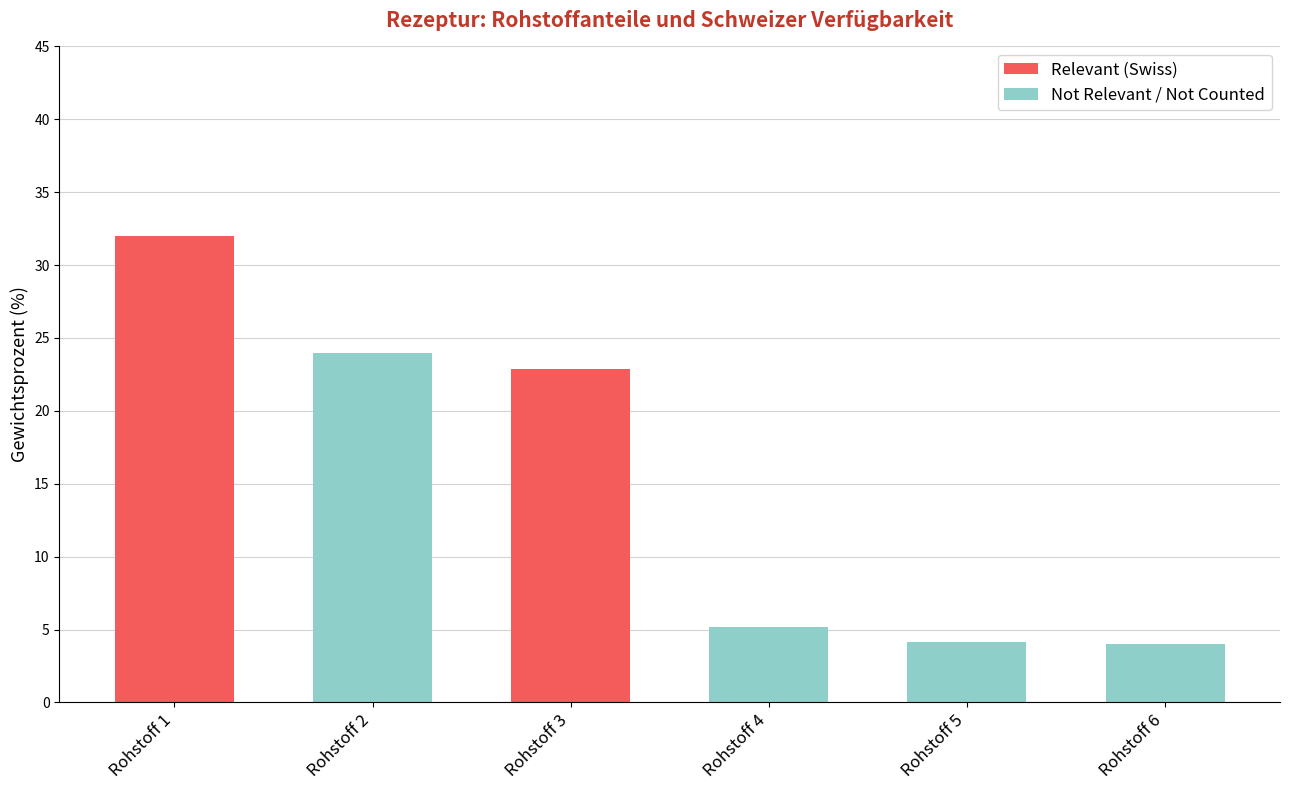

At which label does Relevant (Swiss) reach its peak?

Rohstoff 1